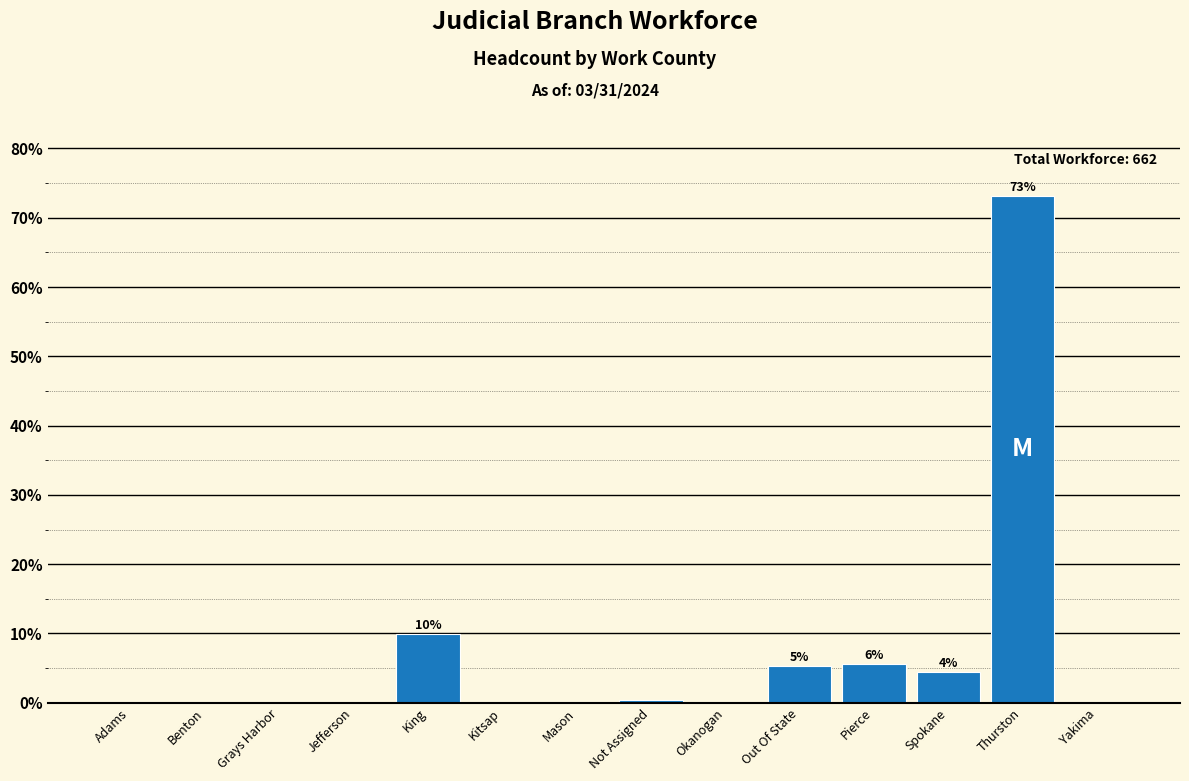

At which category does the chart reach its peak across all series?

Thurston